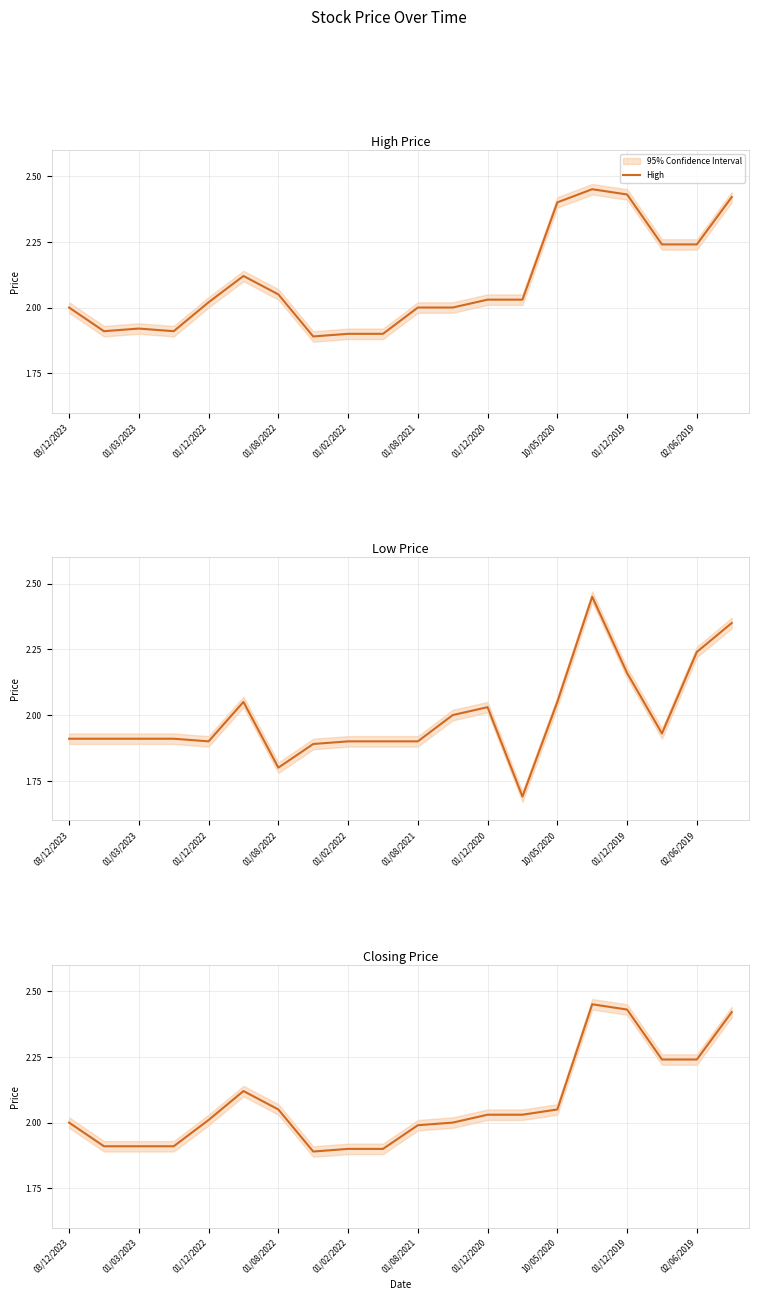

List the series in order of their peak value, highest first.

High, Low, Closing